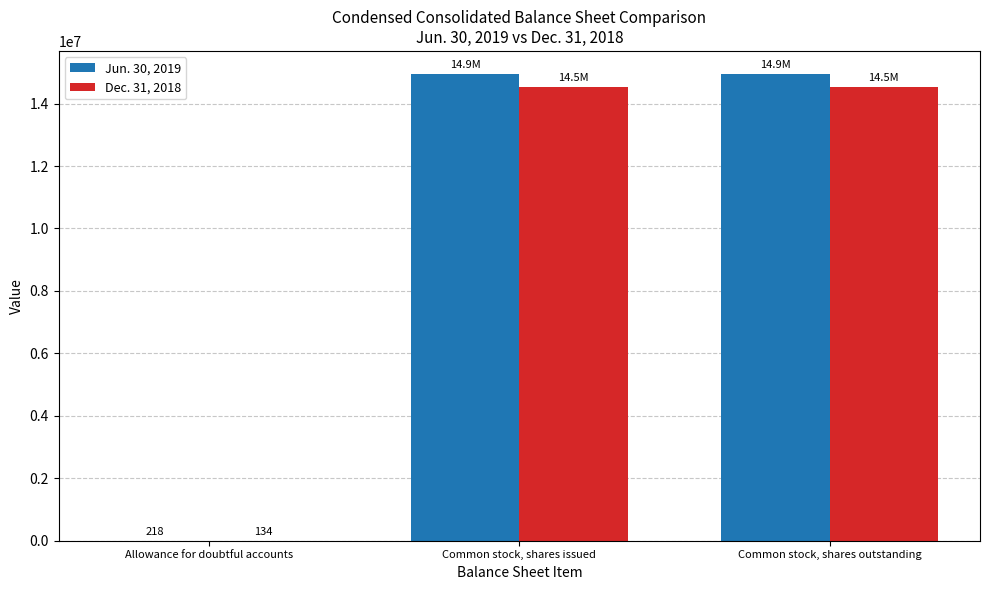

Is the value of Dec. 31, 2018 at Allowance for doubtful accounts greater than the value of Jun. 30, 2019 at Common stock, shares outstanding?

No